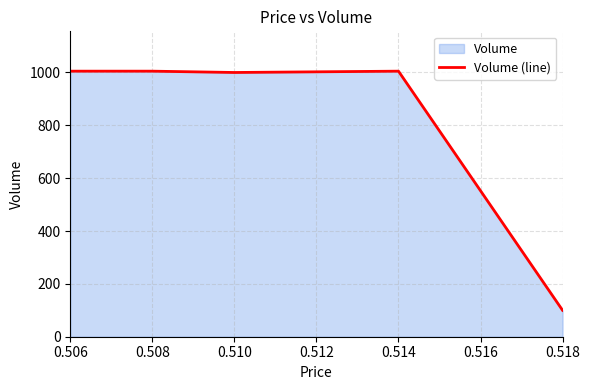

What is the approximate value at 0.506?

1005